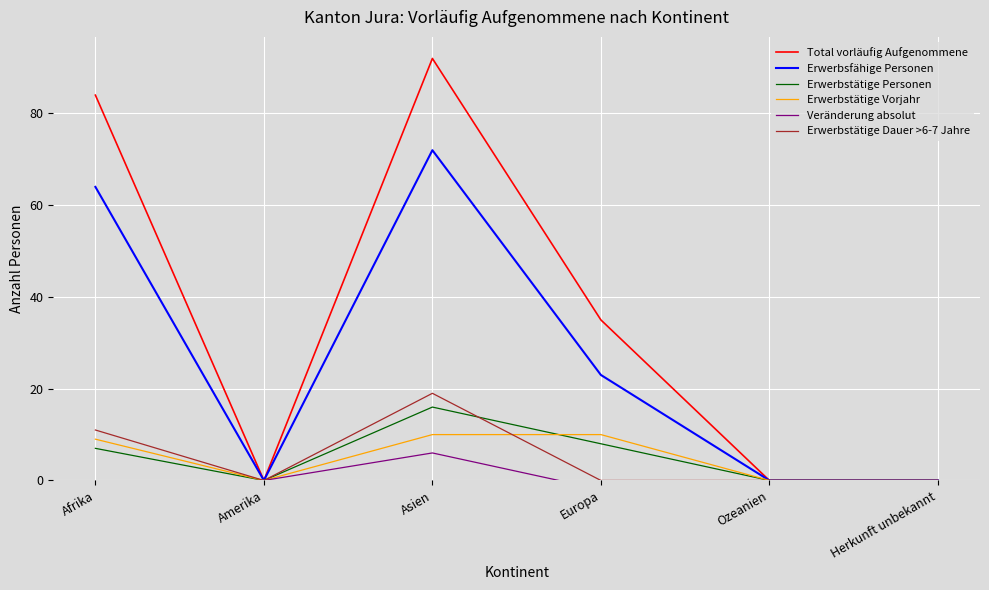

True or false: Total vorläufig Aufgenommene has more than 1 interior local peaks.

False